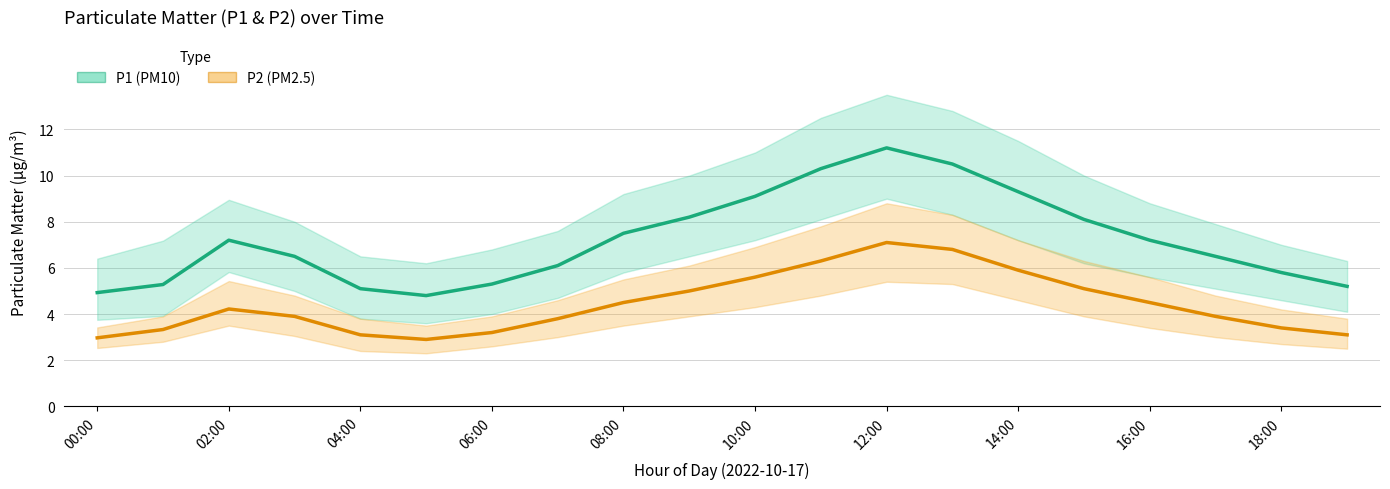

Reading left to right, extract all data points from this chart.

P1 (PM10): 4.9	5.3	7.2	6.5	5.1	4.8	5.3	6.1	7.5	8.2	9.1	10.3	11.2	10.5	9.3	8.1	7.2	6.5	5.8	5.2
P2 (PM2.5): 3.0	3.3	4.2	3.9	3.1	2.9	3.2	3.8	4.5	5.0	5.6	6.3	7.1	6.8	5.9	5.1	4.5	3.9	3.4	3.1